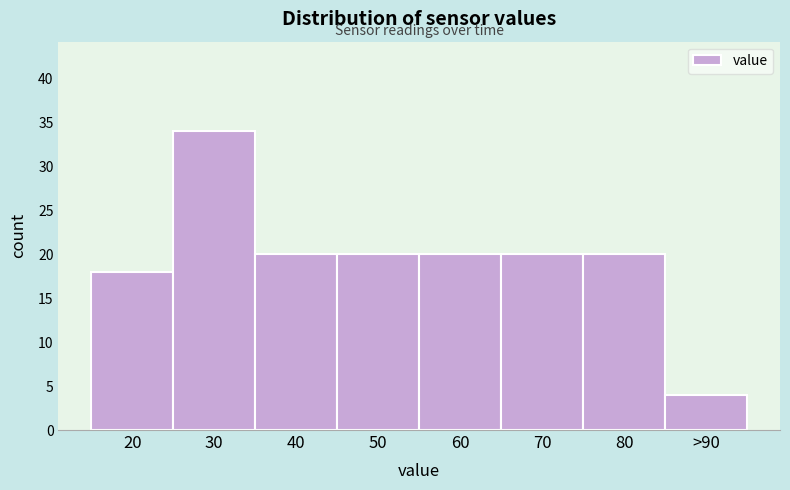

Reading right to left, what are all the values shown in this chart?

4	20	20	20	20	20	34	18